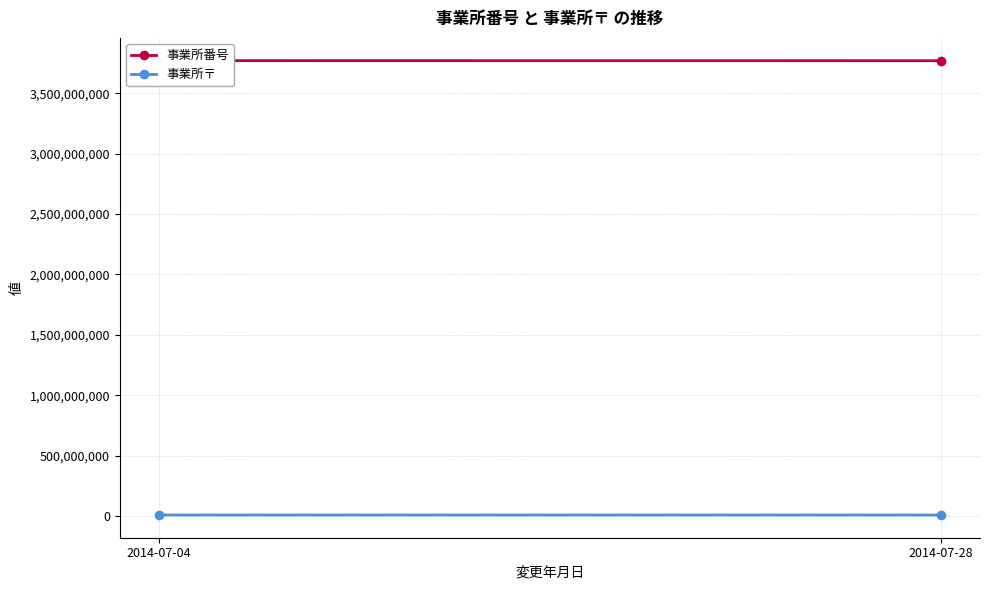

What is the highest value of the 事業所〒 series?

7691508